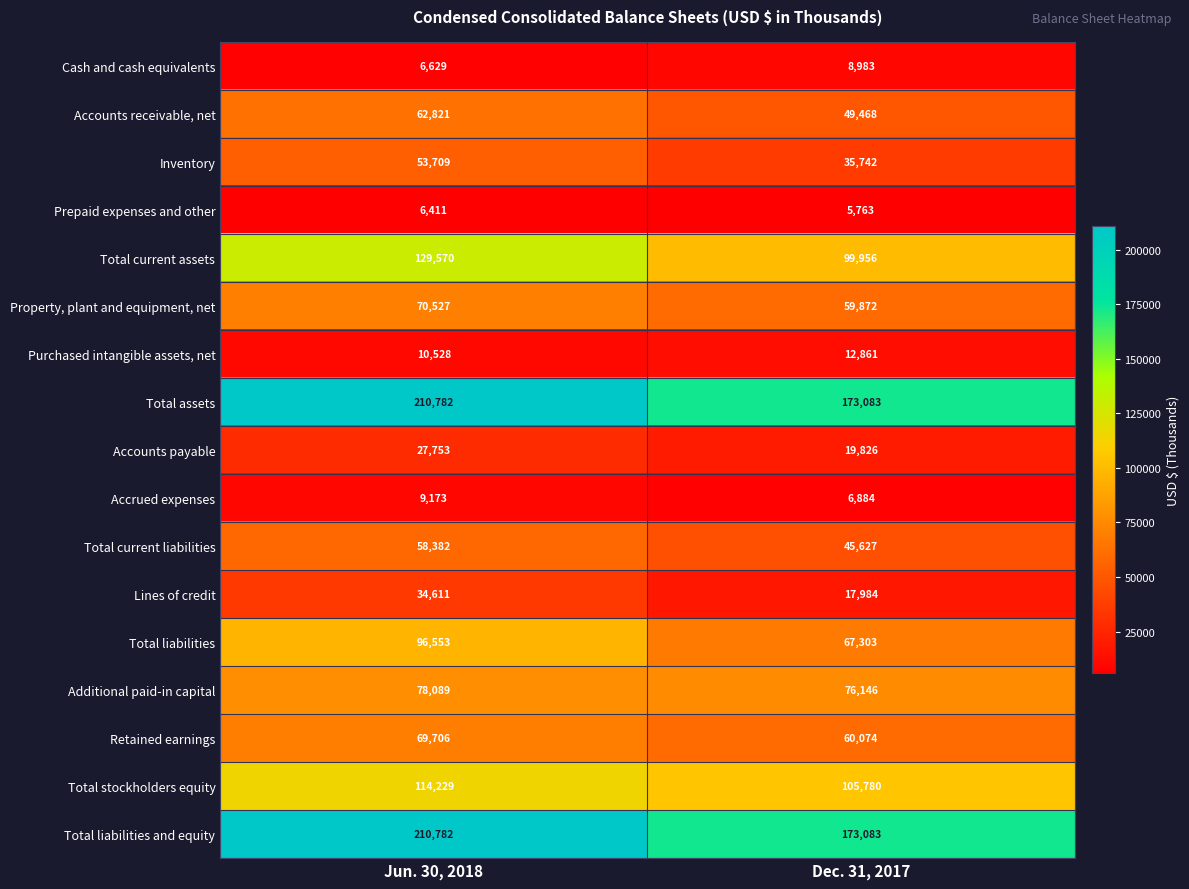

What is the difference between the maximum and minimum values in the Retained earnings series?

9632